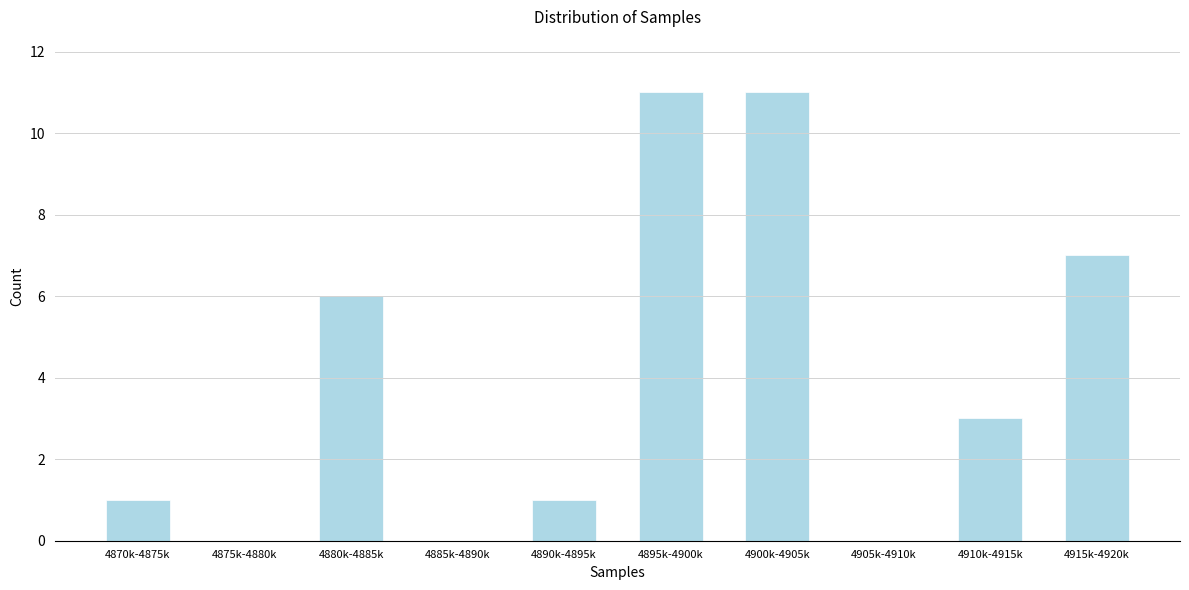

Reading left to right, list all the values displayed in this chart.

4870k-4875k=1	4875k-4880k=0	4880k-4885k=6	4885k-4890k=0	4890k-4895k=1	4895k-4900k=11	4900k-4905k=11	4905k-4910k=0	4910k-4915k=3	4915k-4920k=7